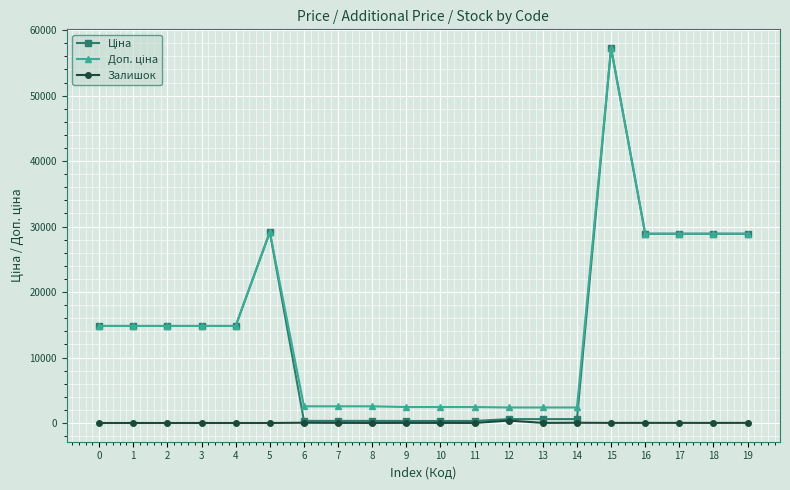

The value of Залишок at 1 is 0.0. True or false?

True